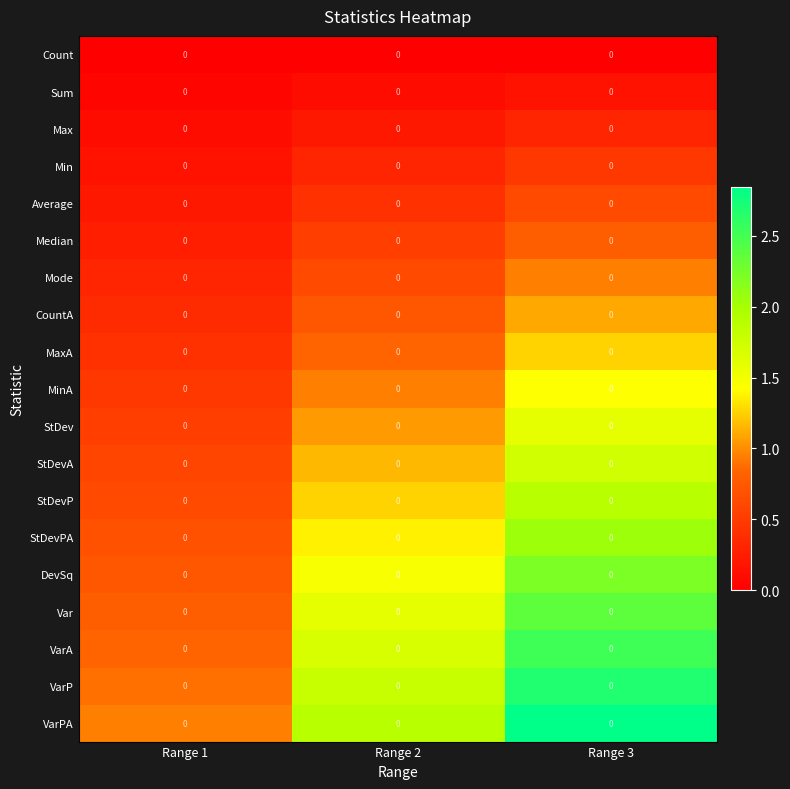

What is the maximum value for VarA?

2.5